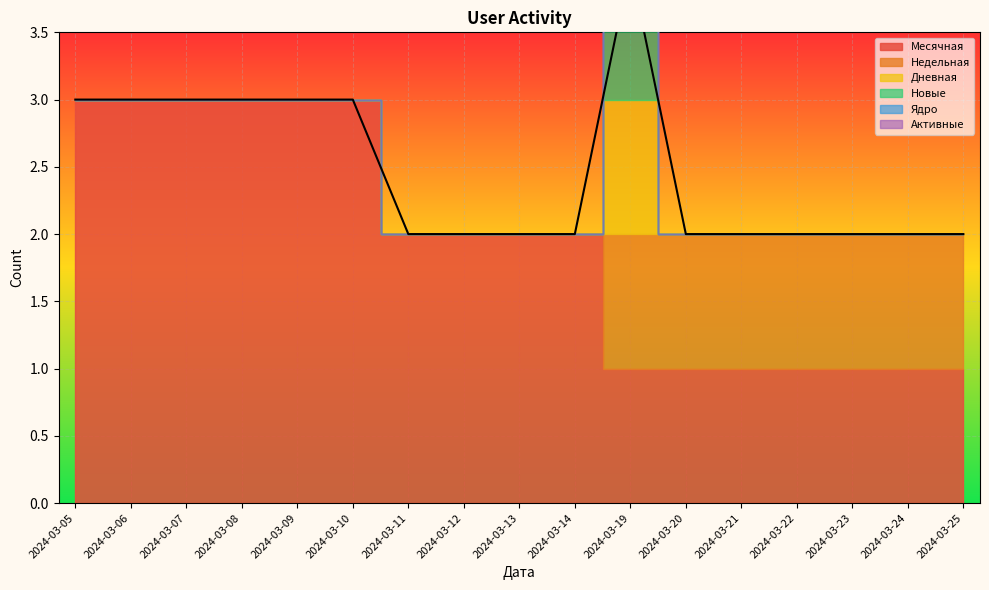

What is the total value across all series at 2024-03-24?

2